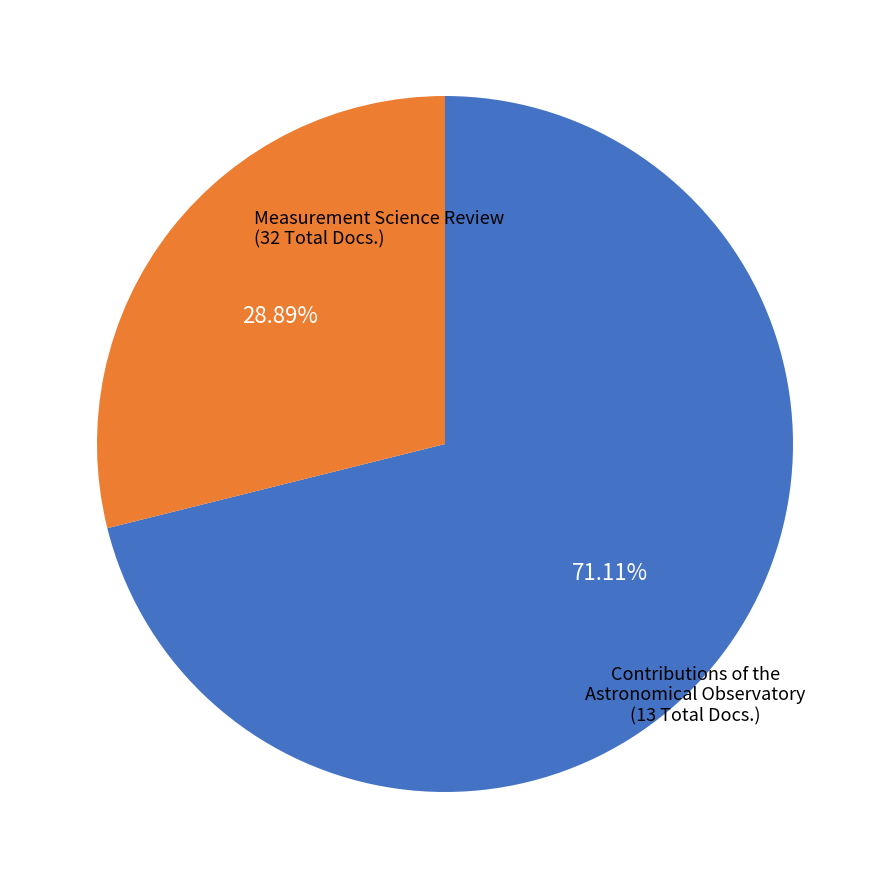

How many slices are in this pie chart?

2